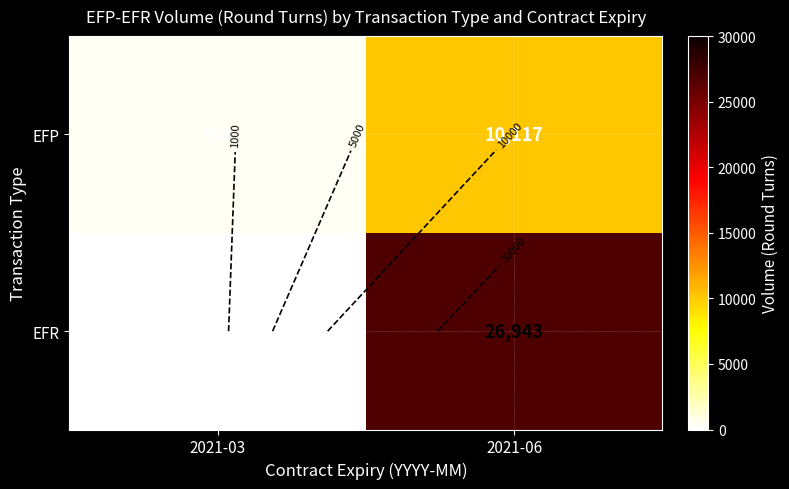

Which series has the widest spread of values?

EFR